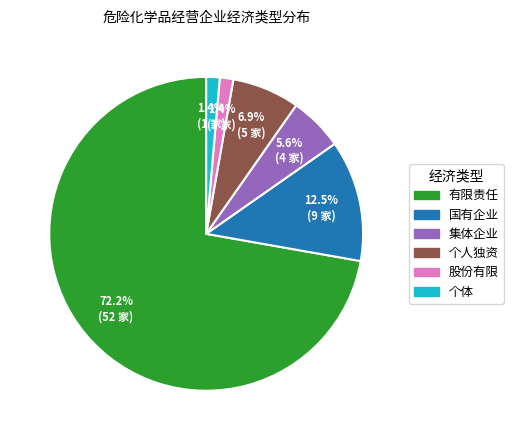

To the nearest percent, what is the difference between the 有限责任 and 国有企业 slice percentages?

60%